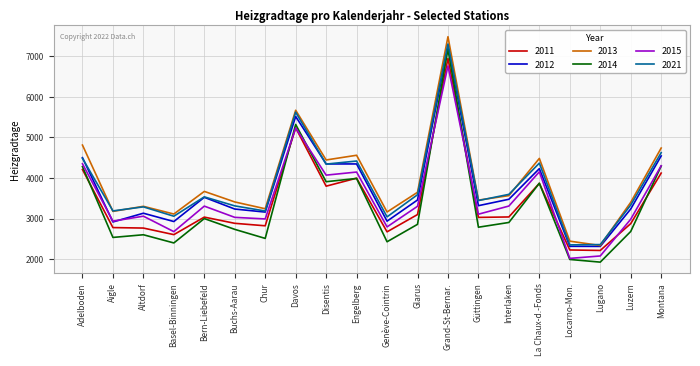

At which label does 2013 reach its peak?

Grand-St-Bernar.